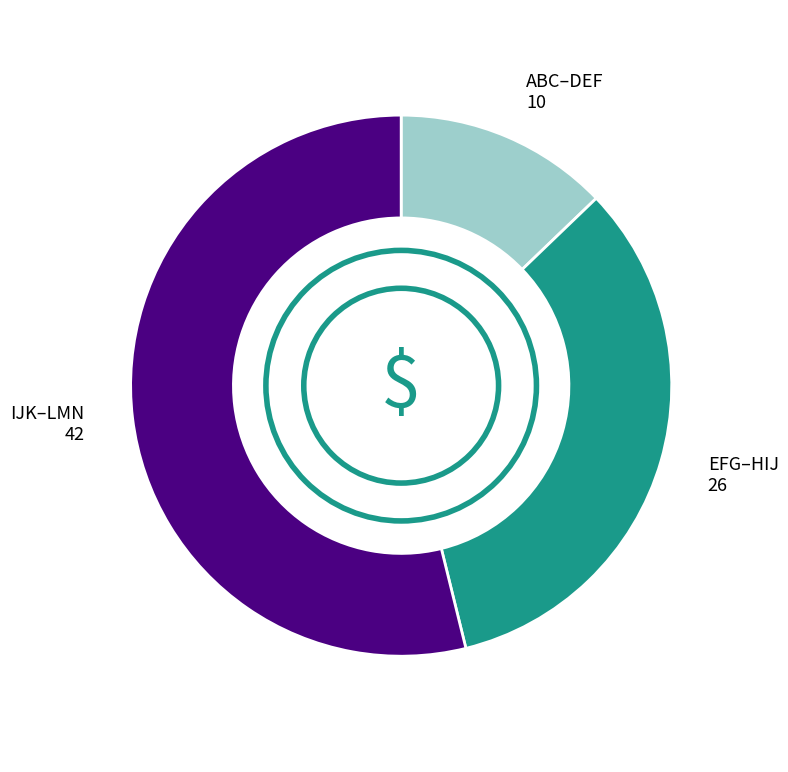

Does any single category account for the majority?

Yes